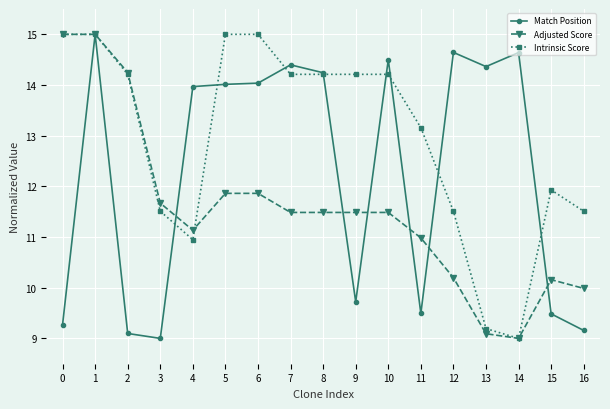

Which series has the largest total across all categories?

Intrinsic Score